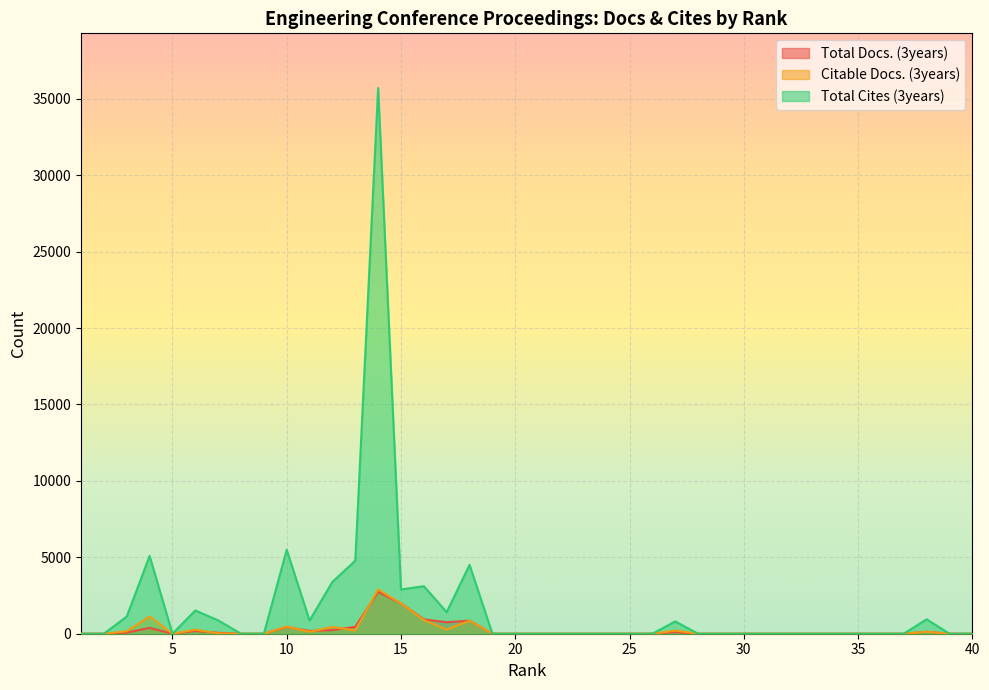

At how many categories does at least one series exceed 33408?

1